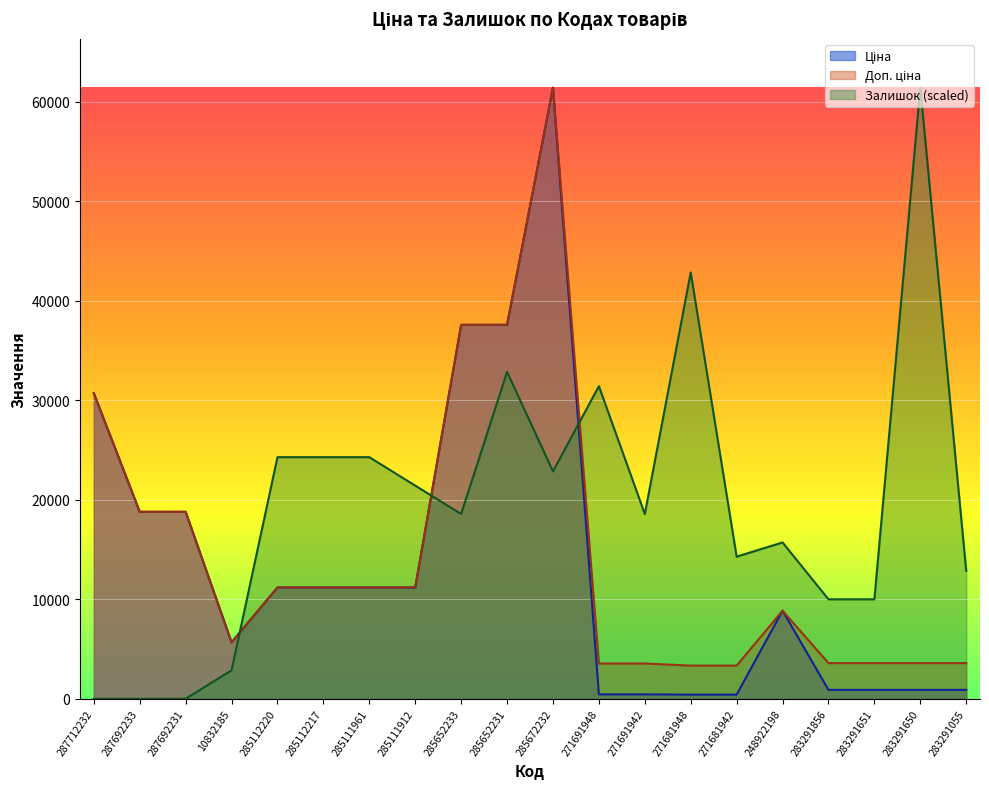

Which series changed the most between 10832185 and 271691942?

Залишок (scaled)